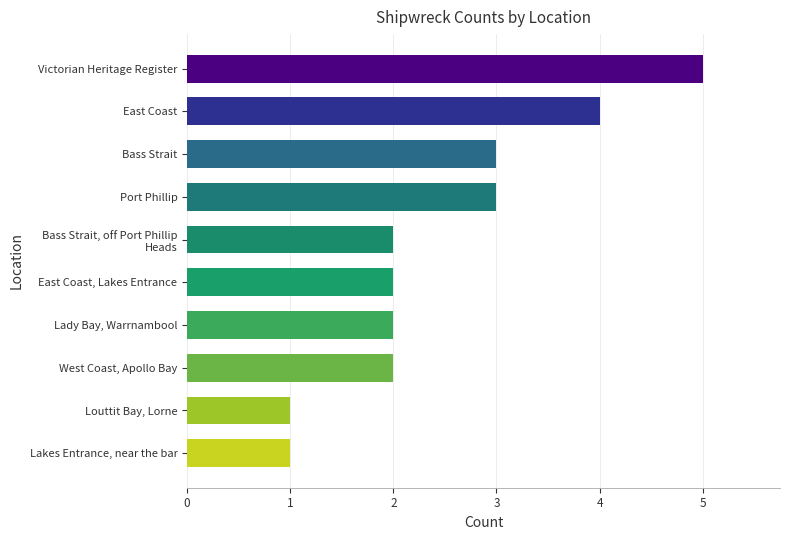

Are the bars grouped side by side (vs. stacked)?

No